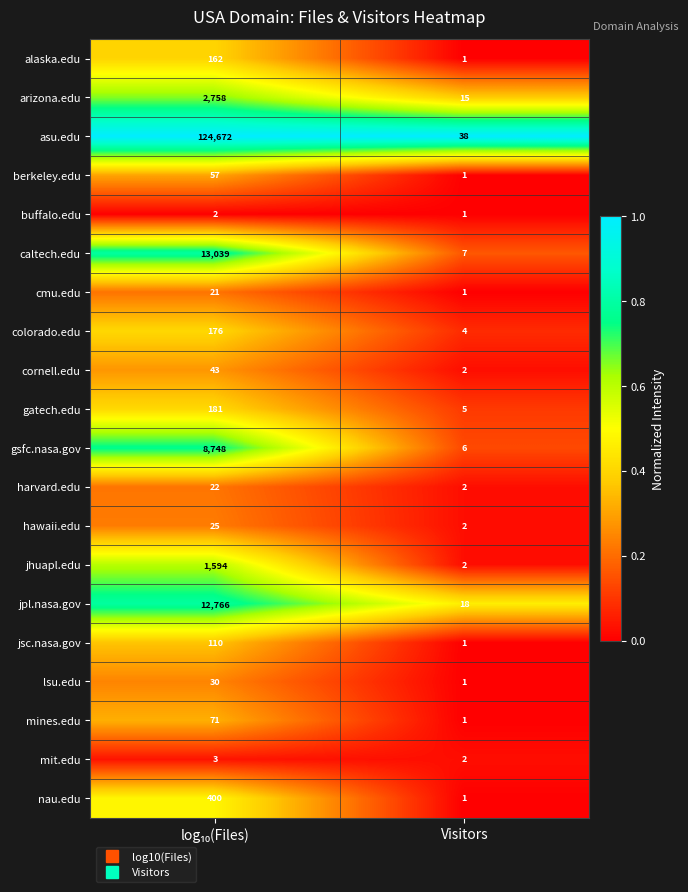

What is the difference between the maximum and minimum values in the gatech.edu series?

176